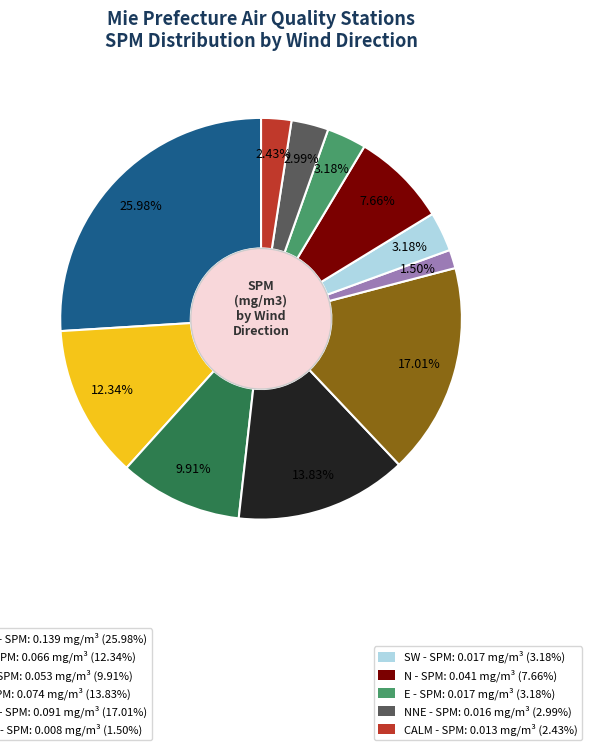

Does any single category account for the majority?

No